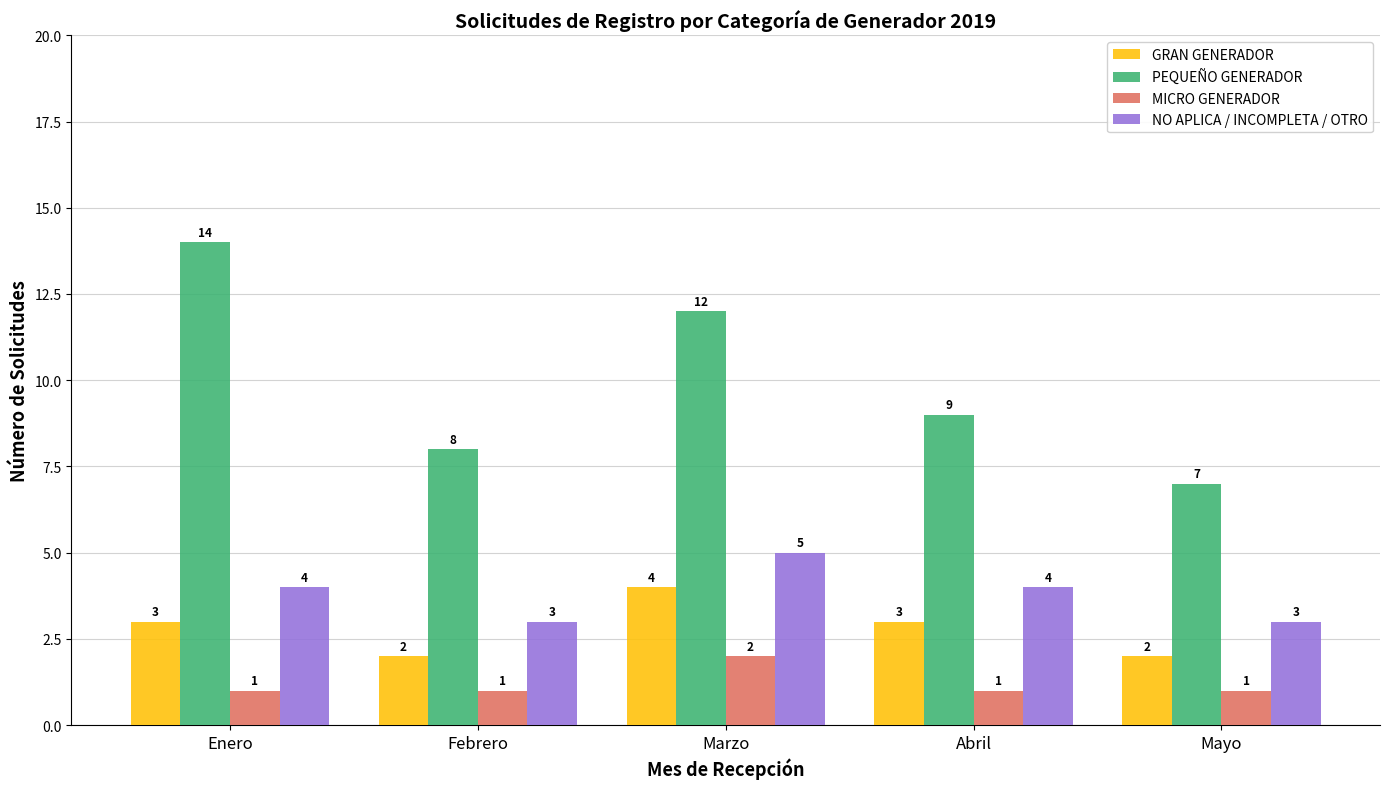

Rank the categories by PEQUEÑO GENERADOR value from highest to lowest.

Enero, Marzo, Abril, Febrero, Mayo